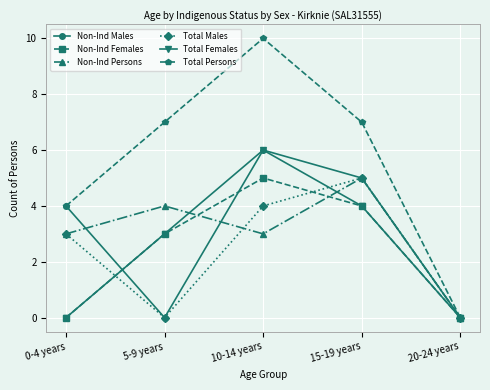

What is the sum of the Total Females values at 10-14 years and 5-9 years?

9